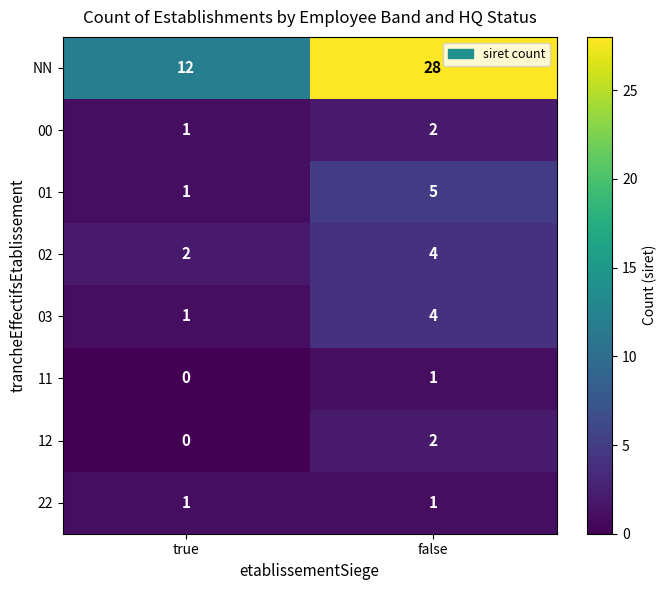

Which series has the largest total across all categories?

NN